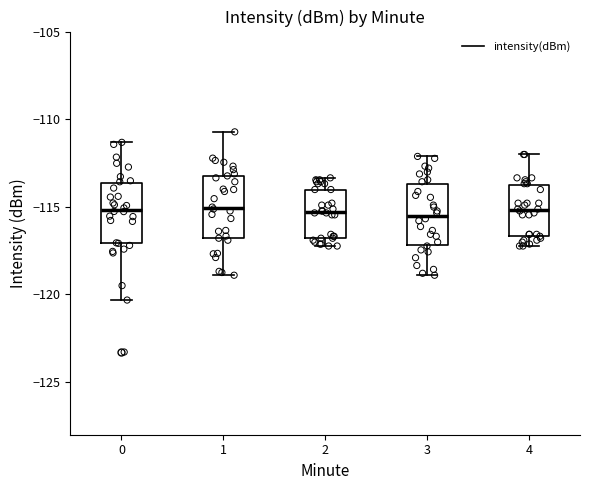

Reading left to right, read every box against the y-axis: the position of its median line, the range the box covers, and the ends of its whiskers. The values are not printed on the chart, so give them approximately, as read against the axis.

0: median -115.0, box -117.0 to -113.5, whiskers -120.5 to -111.5
1: median -115.0, box -117.0 to -113.5, whiskers -119.0 to -110.5
2: median -115.5, box -117.0 to -114.0, whiskers -117.0 (just below the box's lower edge) to -113.5
3: median -115.5, box -117.0 to -113.5, whiskers -119.0 to -112.0
4: median -115.0, box -116.5 to -114.0, whiskers -117.0 to -112.0